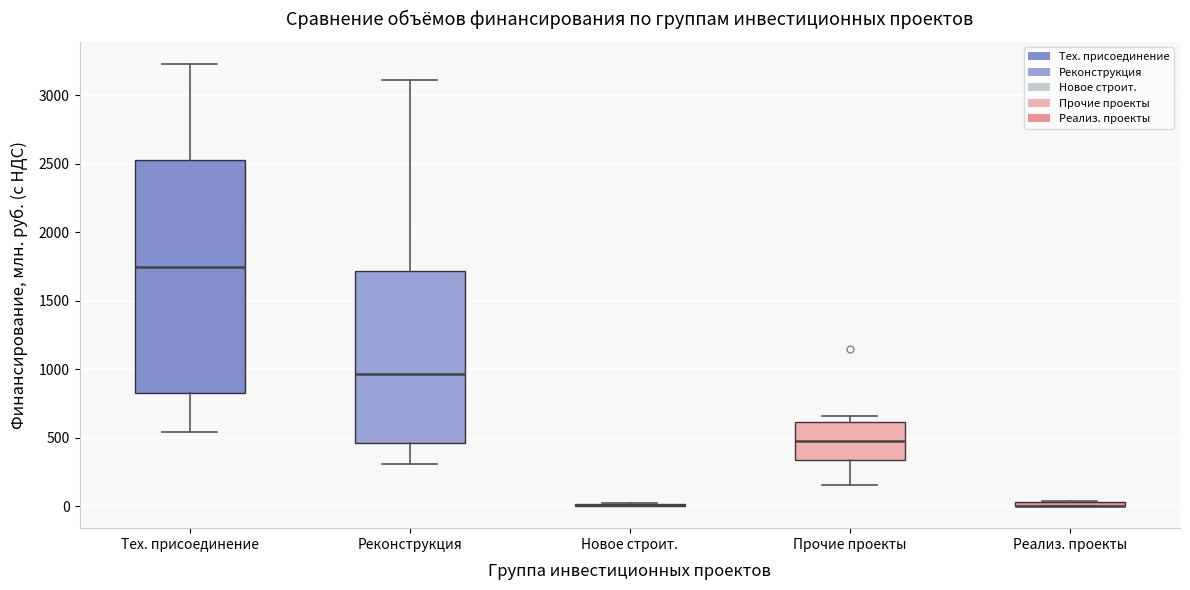

Comparing the boxes themselves (not the whiskers), which one is the tallest?

Тех. присоединение